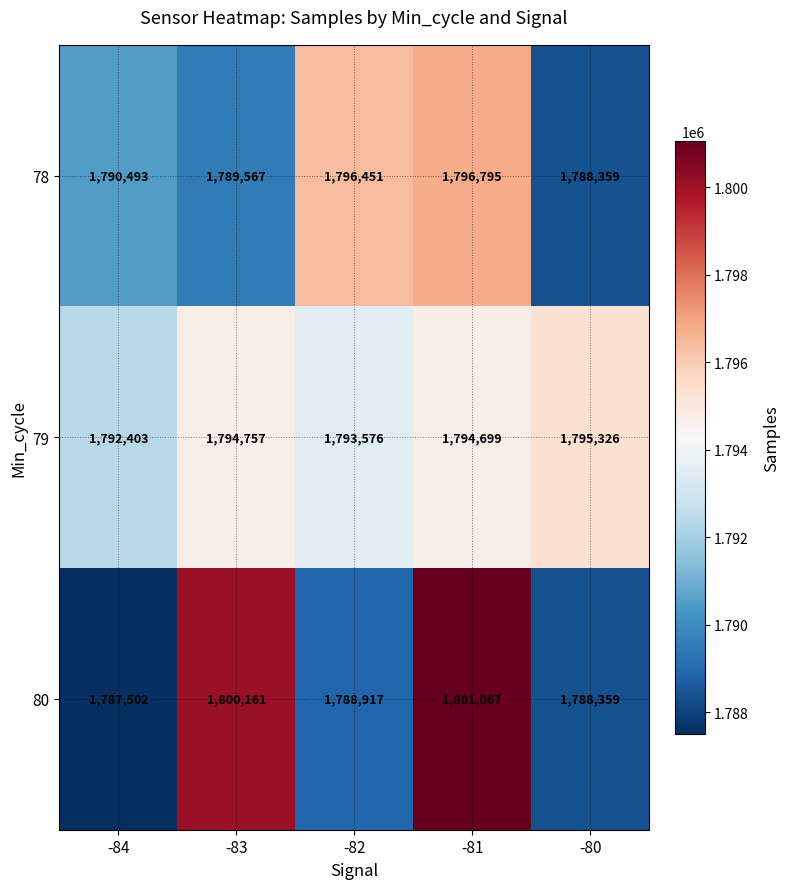

Reading right to left, list all the values displayed in this chart.

78: 1788359	1796795	1796451	1789567	1790493
79: 1795326	1794699	1793576	1794757	1792403
80: 1788359	1801067	1788917	1800161	1787502